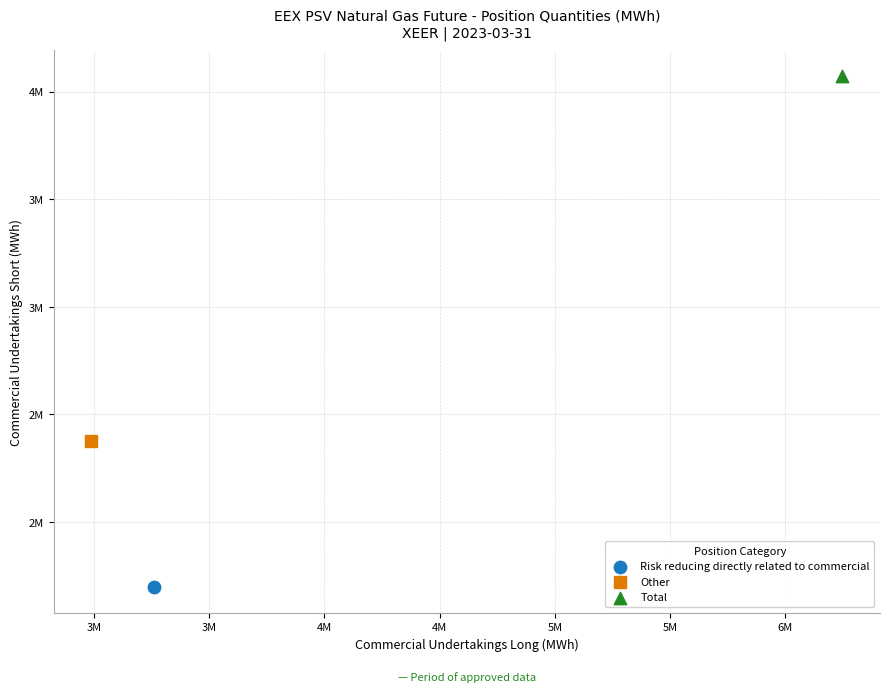

What are all the series names shown in the legend?

Risk reducing directly related to commercial, Other, Total